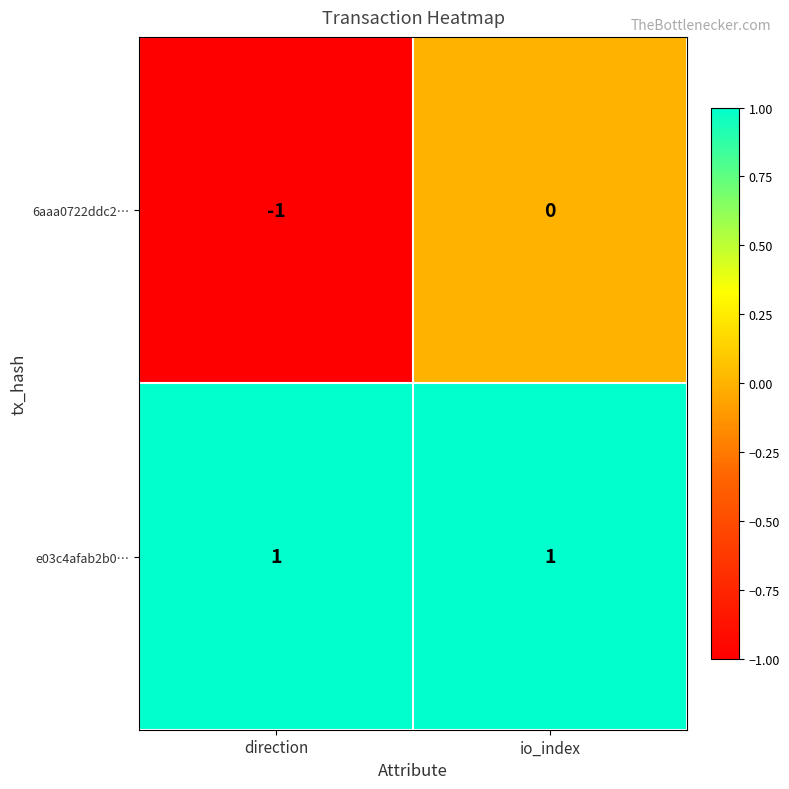

Which label corresponds to the smallest value in the chart?

direction